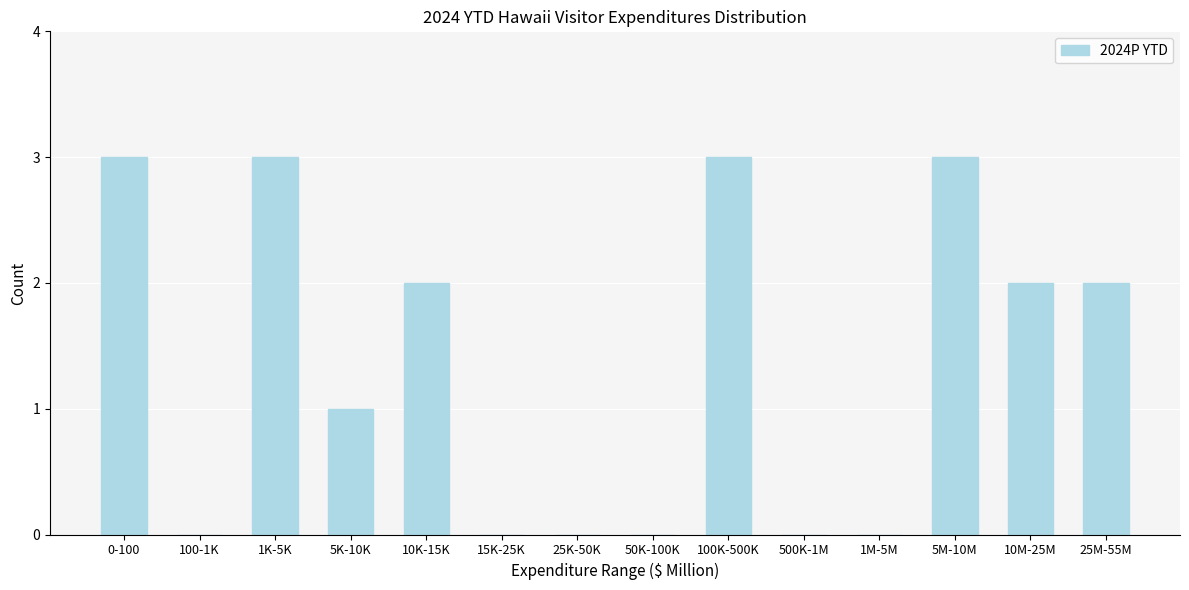

Reading left to right, list all the values displayed in this chart.

0-100=3	100-1K=0	1K-5K=3	5K-10K=1	10K-15K=2	15K-25K=0	25K-50K=0	50K-100K=0	100K-500K=3	500K-1M=0	1M-5M=0	5M-10M=3	10M-25M=2	25M-55M=2